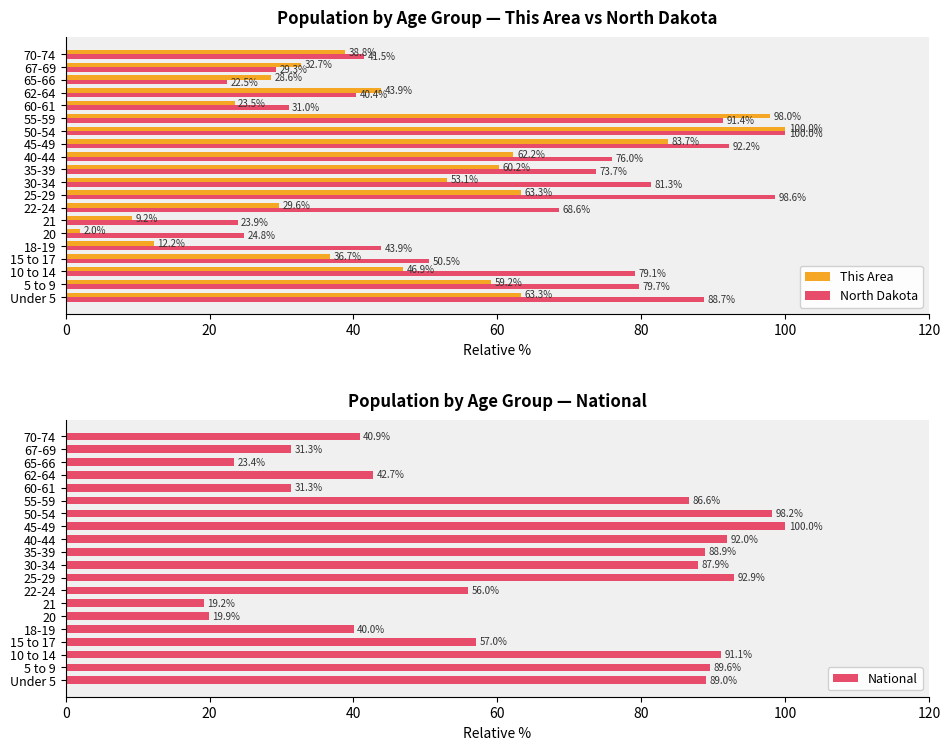

List the labels in order of North Dakota value, smallest first.

65-66, 21, 20, 67-69, 60-61, 62-64, 70-74, 18-19, 15 to 17, 22-24, 35-39, 40-44, 10 to 14, 5 to 9, 30-34, Under 5, 55-59, 45-49, 25-29, 50-54